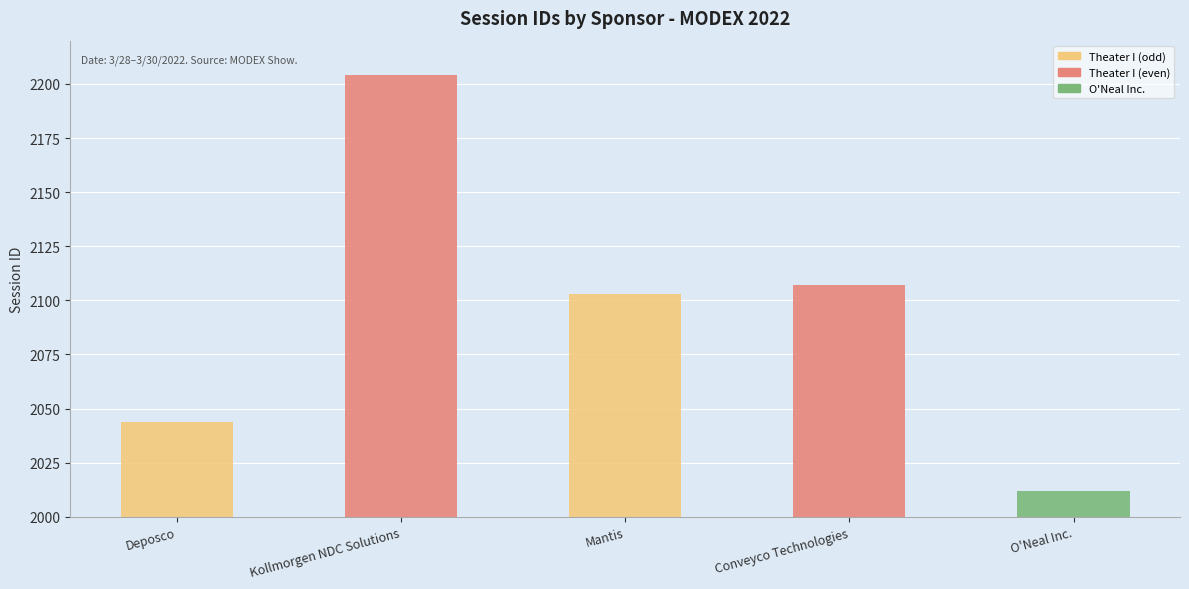

What is the difference between the second highest and second lowest values?

63